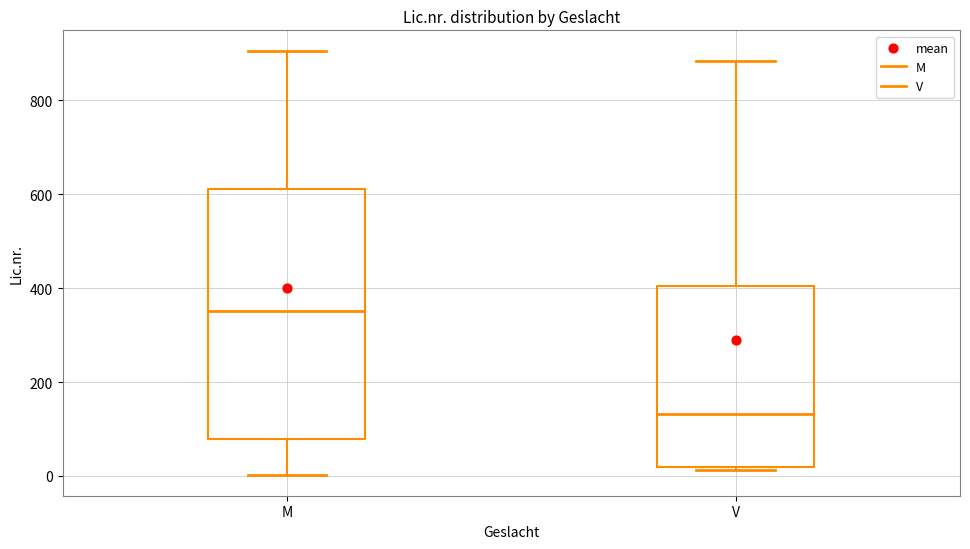

Reading left to right, transcribe this box plot: for each box, give where its median line is, the range the box spans, and where its two whiskers end, as read against the y-axis. The values are not printed on the chart, so give them approximately, as read against the axis.

M: median 360, box 80 to 620, whiskers 0 to 900
V: median 140, box 20 to 400, whiskers 20 (just below the box's lower edge) to 880